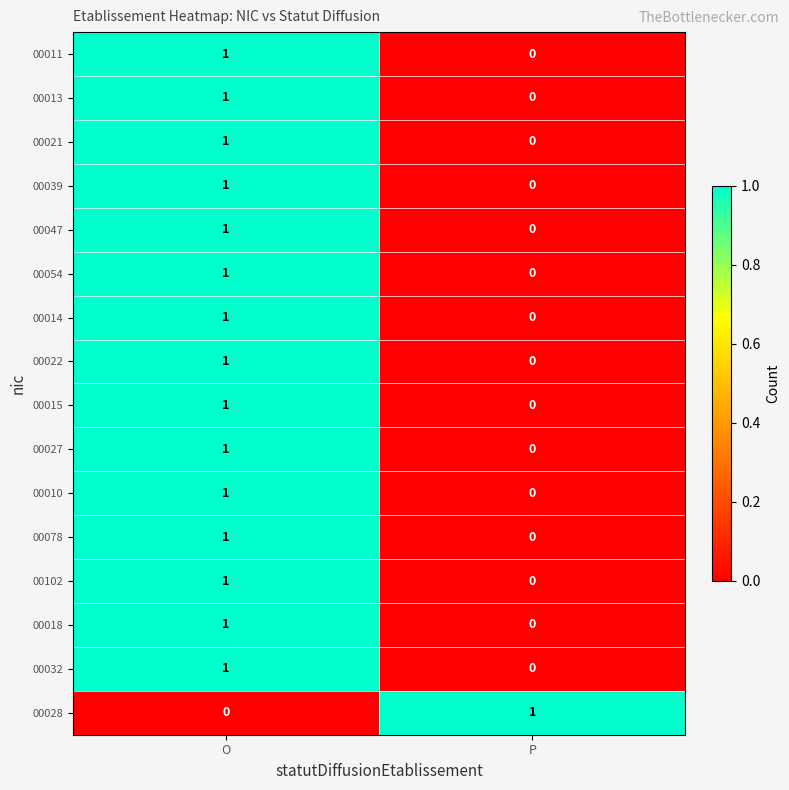

At which category is the sum across all series the highest?

O